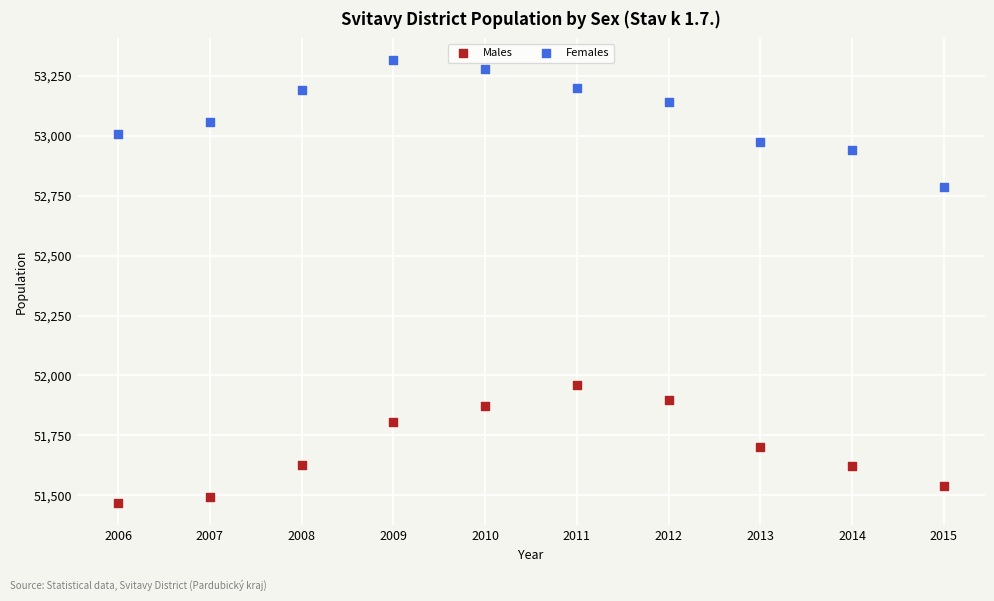

What are all the series names shown in the legend?

Males, Females